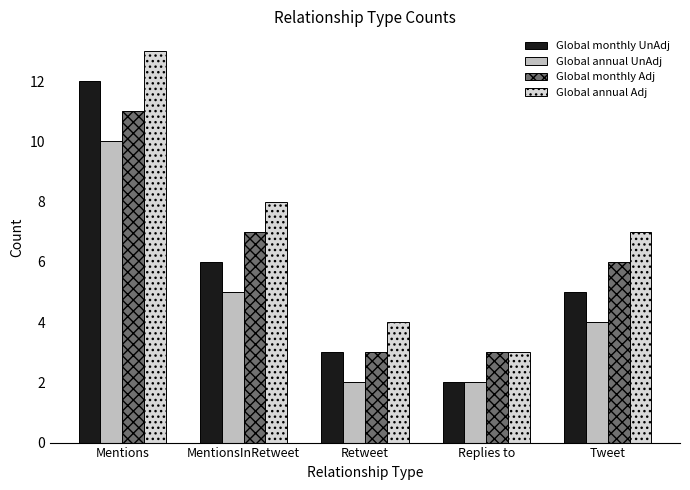

Between MentionsInRetweet and Replies to, which series saw the biggest shift?

Global annual Adj